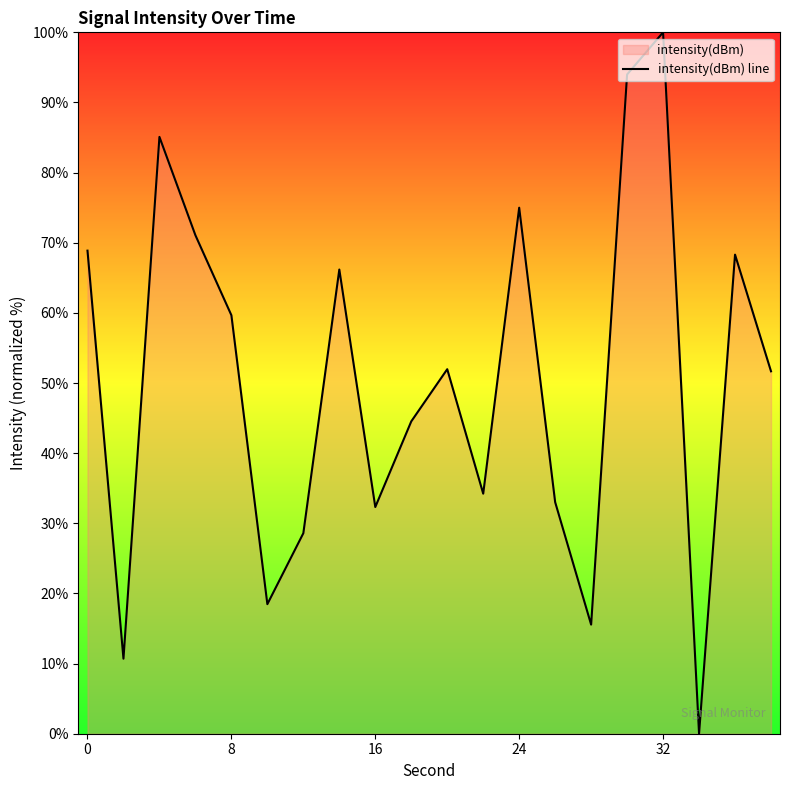

The value at 0 is 43.8. True or false?

False